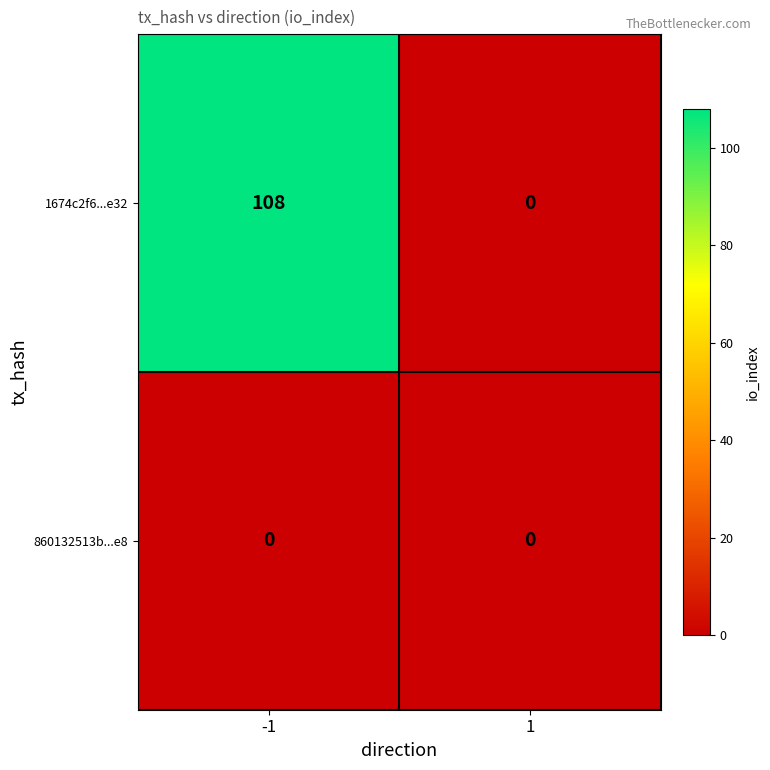

Reading left to right, what are all the values shown in this chart?

1674c2f6...e32: 108	0
860132513b...e8: 0	0